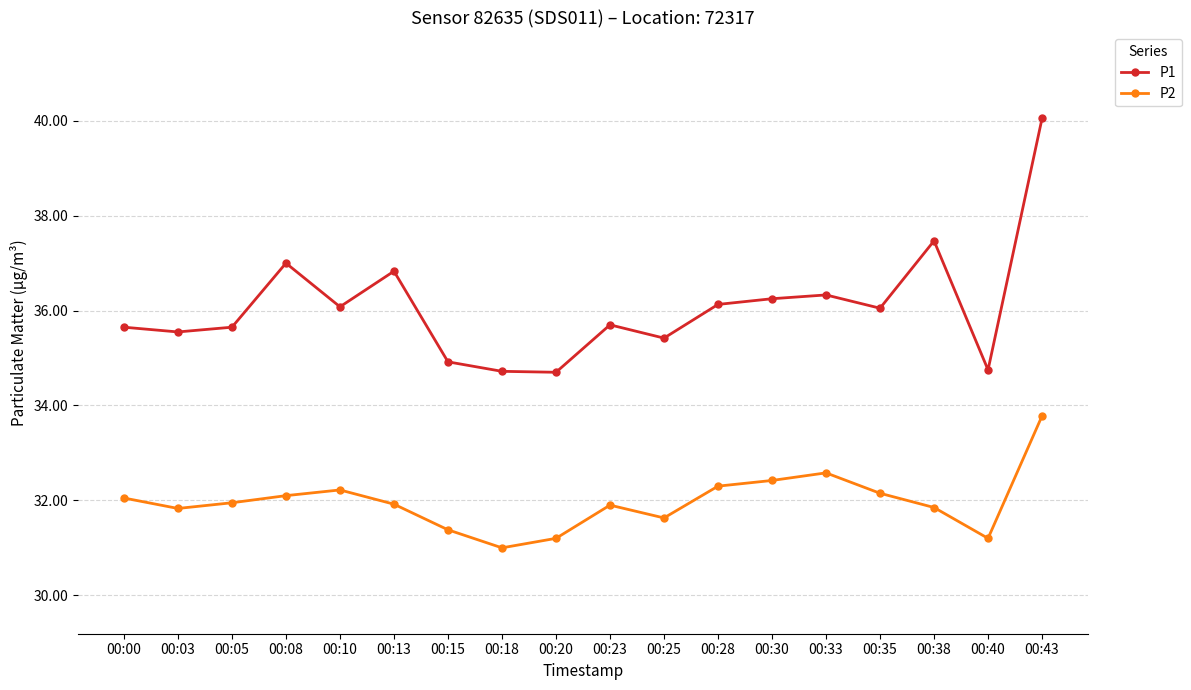

True or false: P1 and P2 cross at least once.

False